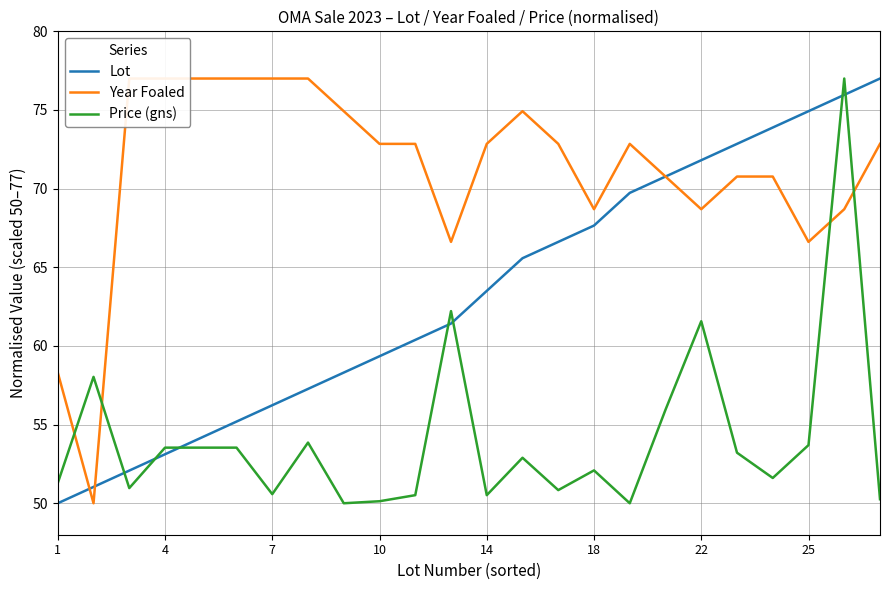

Which series ends up on top after the final intersection of Lot and Price (gns)?

Lot